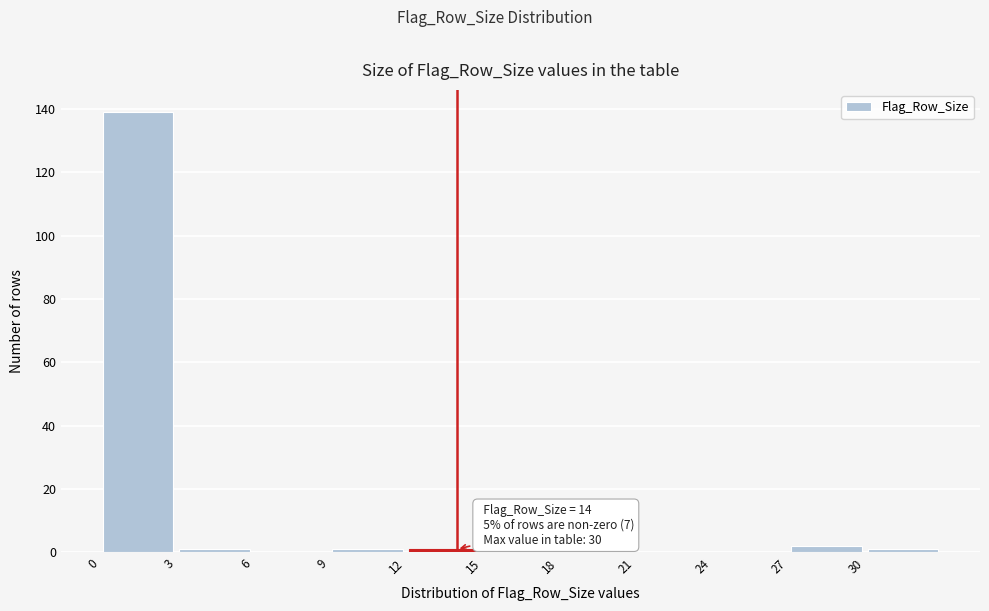

Over which range of the x-axis is the bar tallest?

0 to 3